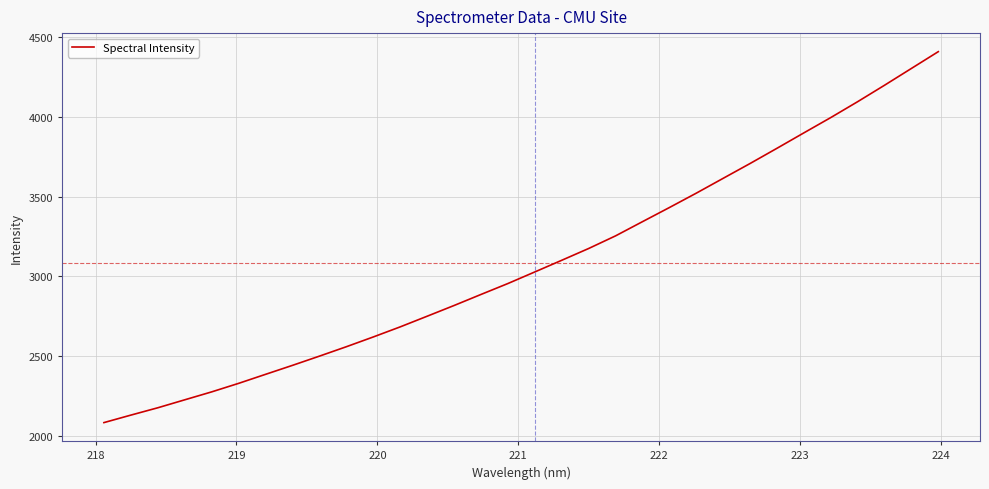

What is the maximum value shown in the chart?

4410.0